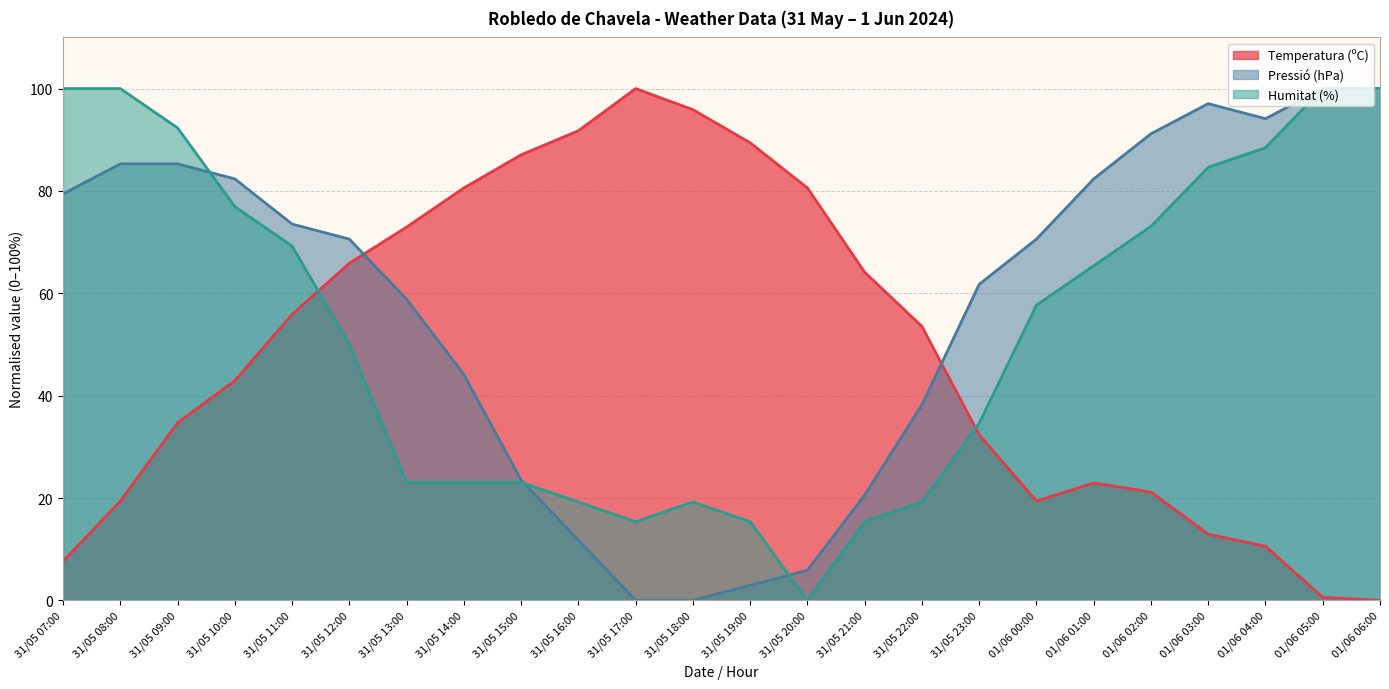

True or false: Pressió (hPa) and Temperatura (ºC) intersect in this chart.

True